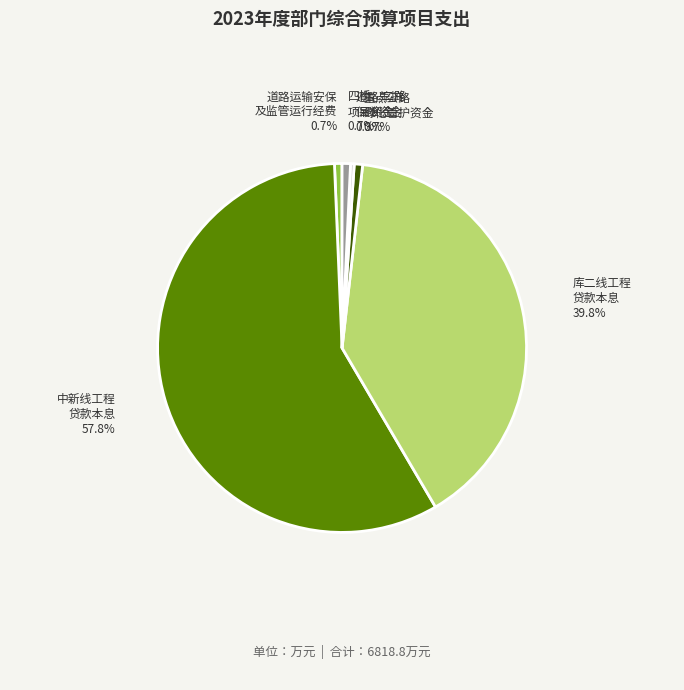

To the nearest percent, what is the average slice percentage?

17%